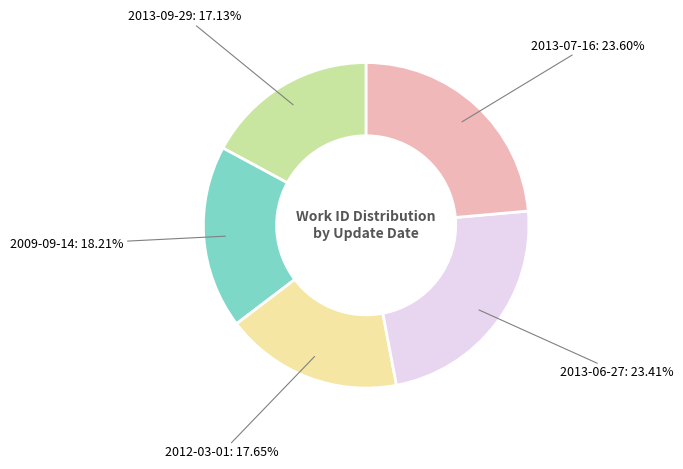

To the nearest percent, what percentage of the pie is 2013-07-16?

24%